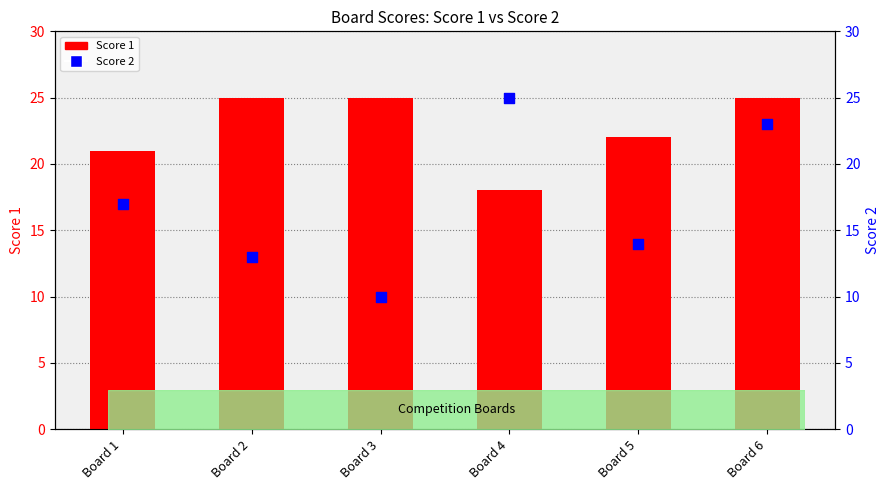

Which series reaches the minimum Y coordinate?

Score 2